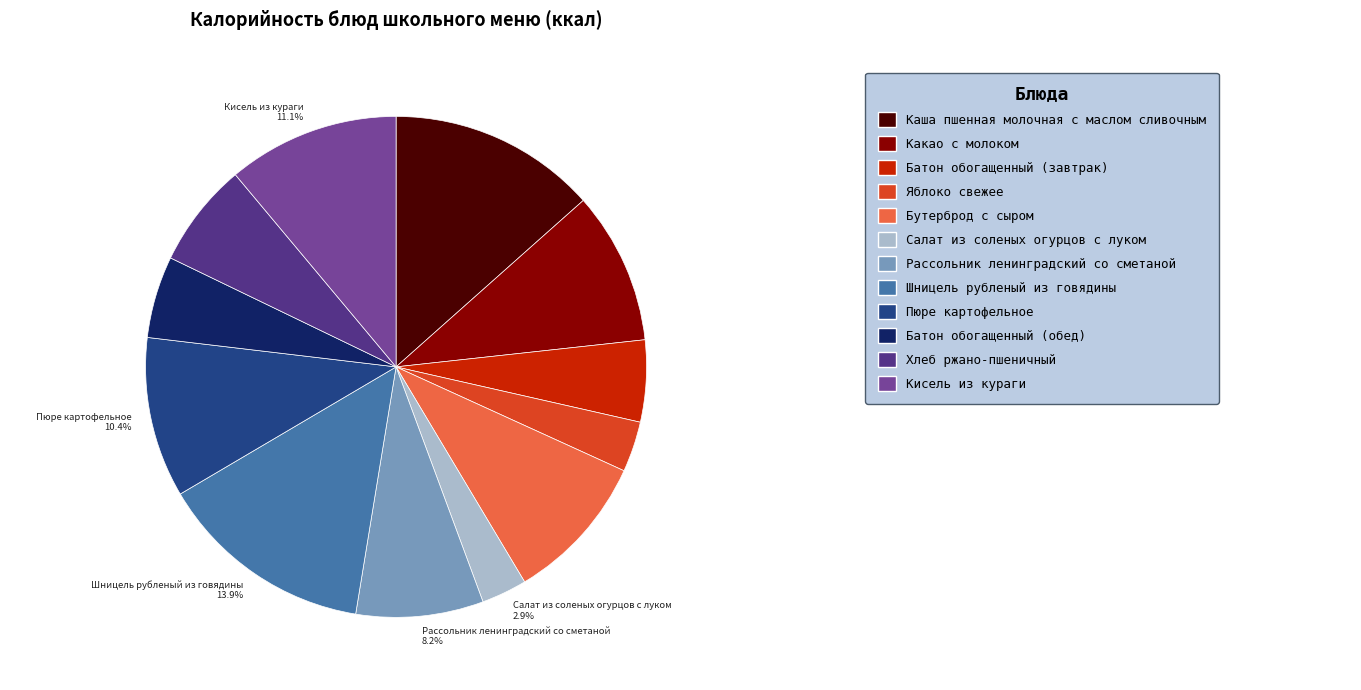

How many slices are in this pie chart?

12